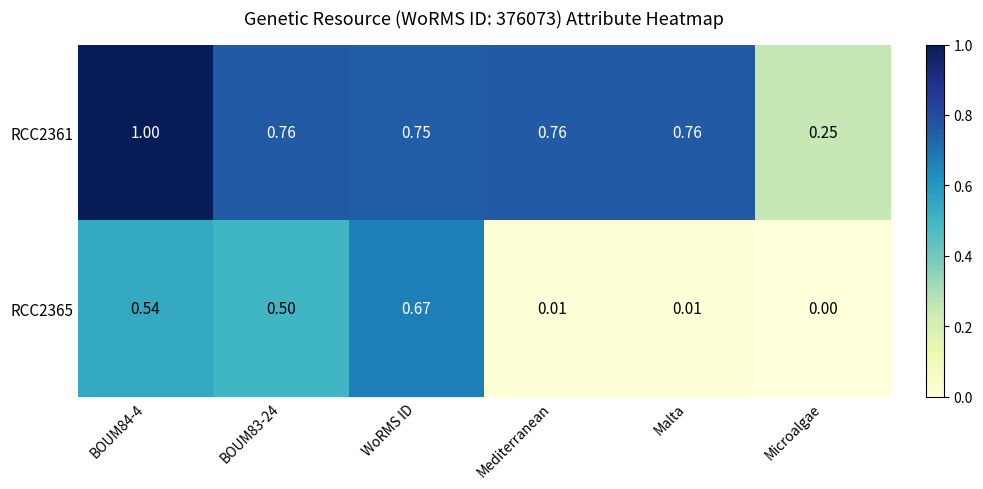

Where is RCC2365 nearest to the value 0?

Microalgae